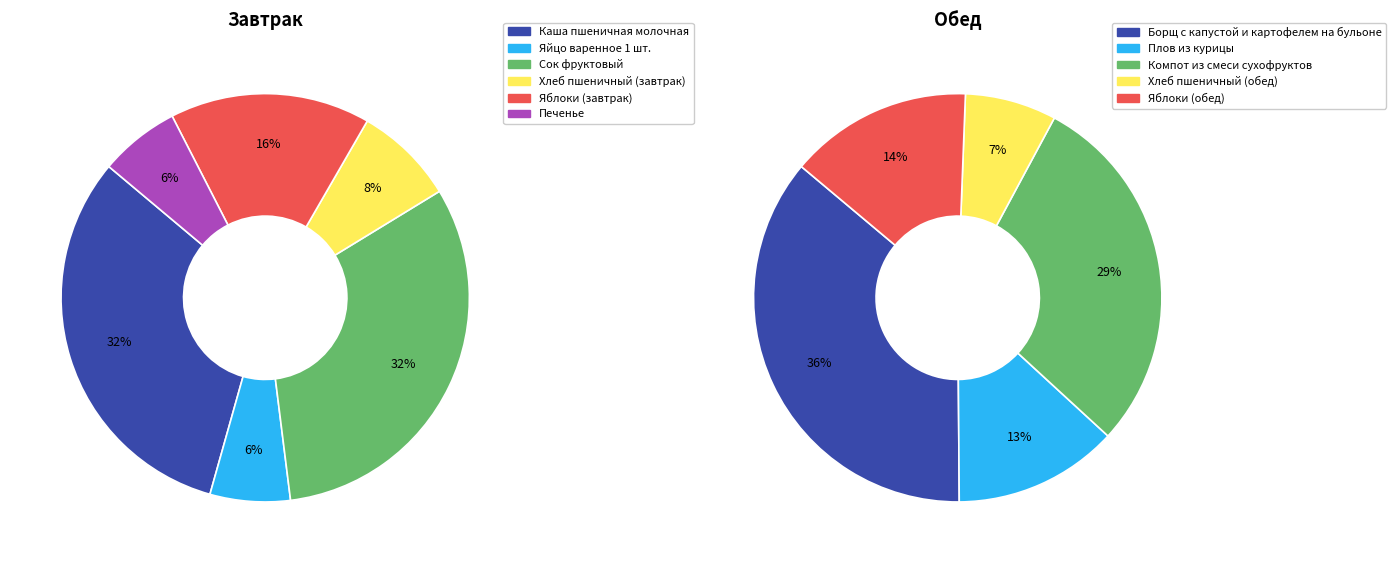

Count the number of slices in the pie.

6